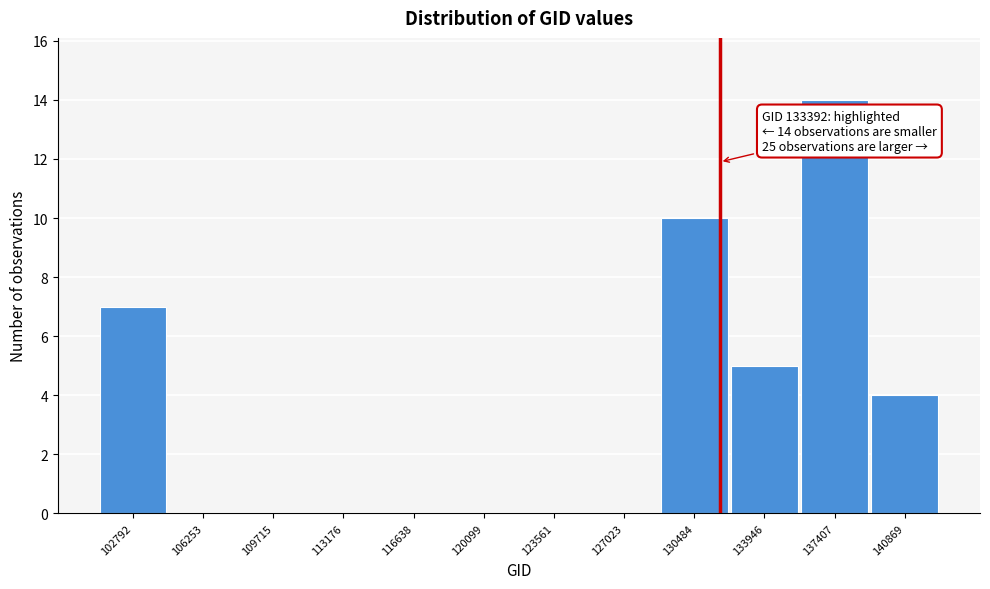

Reading left to right, list all the values displayed in this chart.

102792=7	106253=0	109715=0	113176=0	116638=0	120099=0	123561=0	127023=0	130484=10	133946=5	137407=14	140869=4